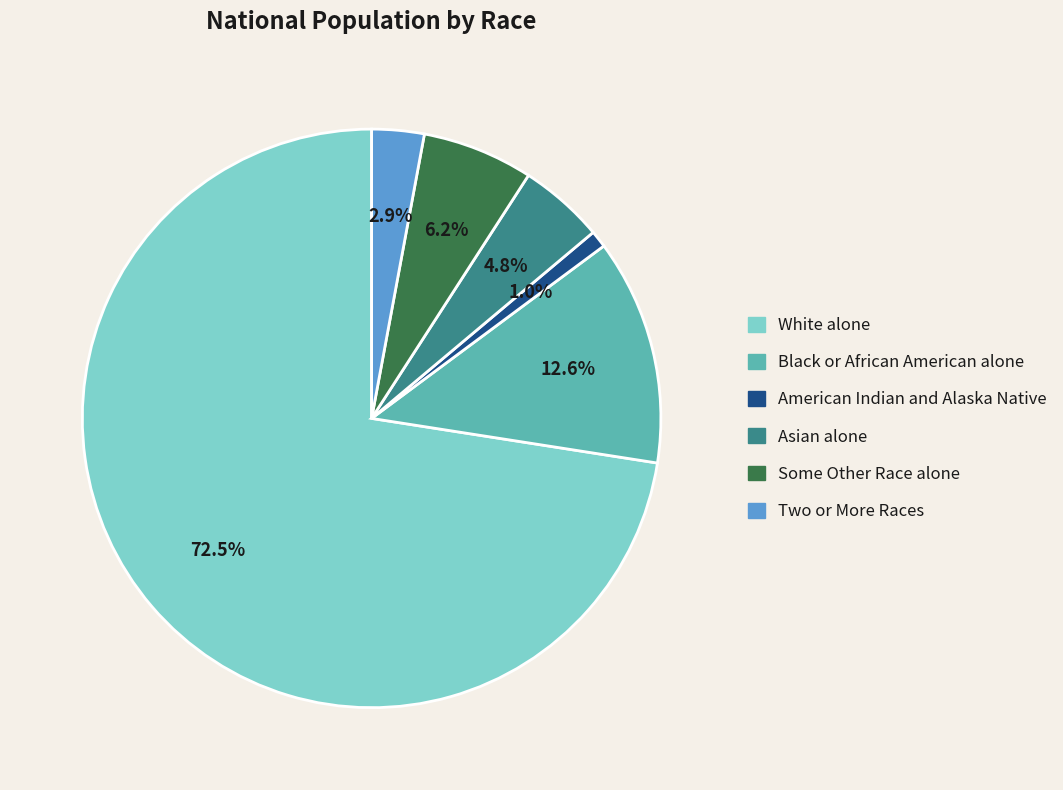

To the nearest percent, what is the average slice percentage?

17%